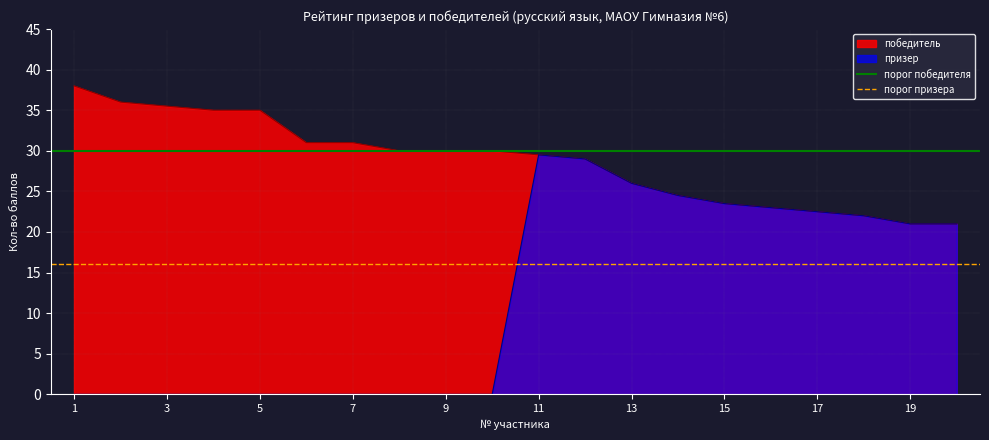

Is it true that порог победителя equals 17 at 3?

False